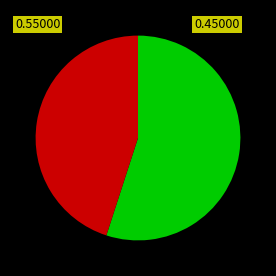

Does any single category account for the majority?

Yes